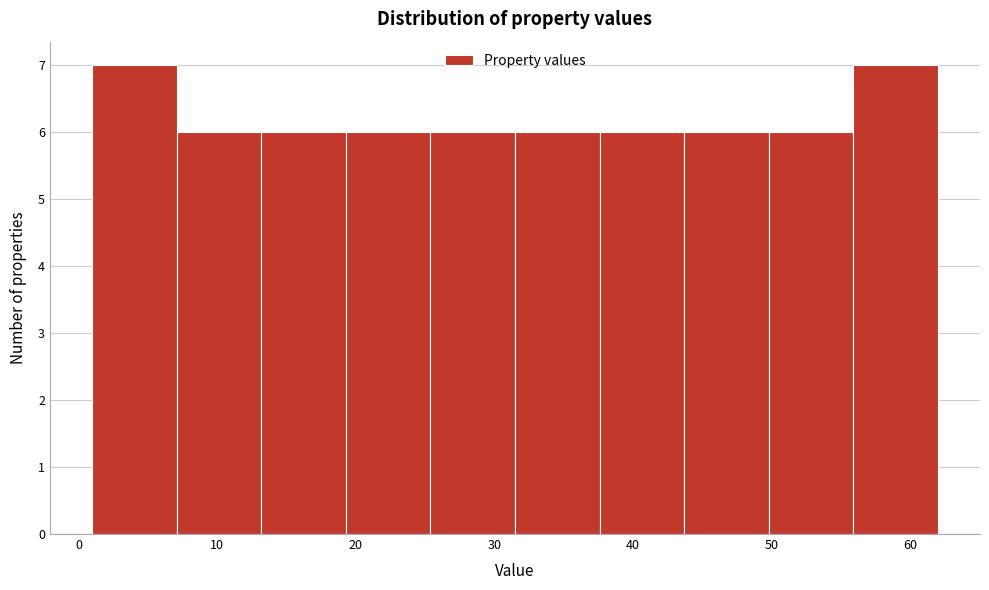

How tall is the bar that spans 43.7 to 49.8 on the x-axis? Neither the bar edges nor the heights are printed on the chart, so give them approximately, as read against the axes.

6